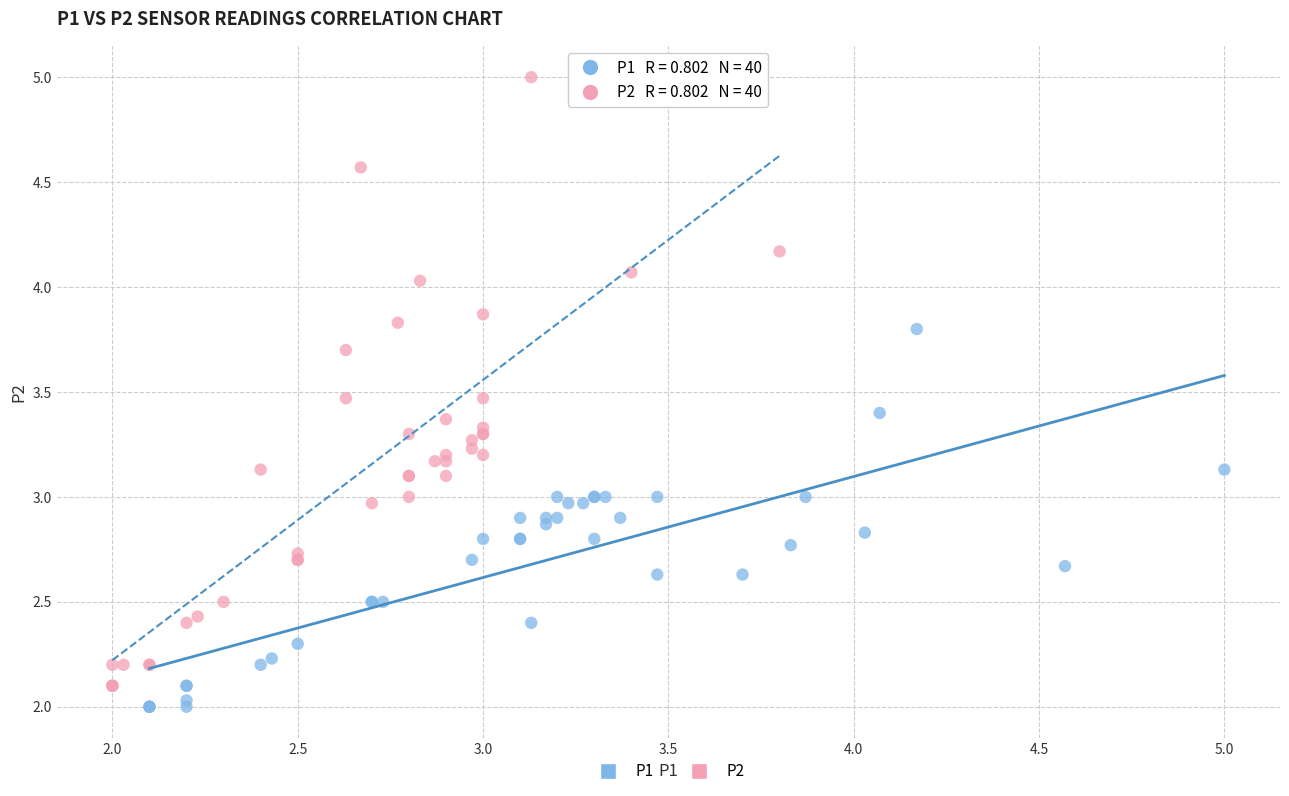

Which series has the largest Y range (max minus min)?

P2